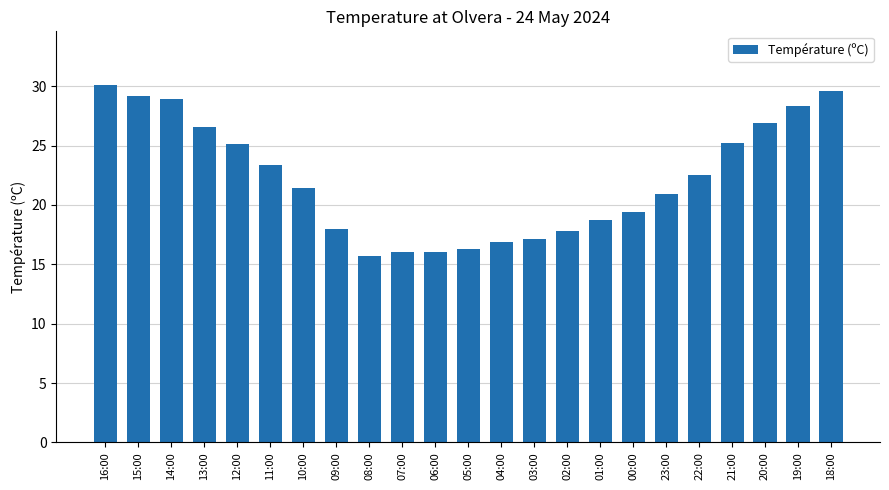

What is the difference between the second highest and minimum values?

13.9